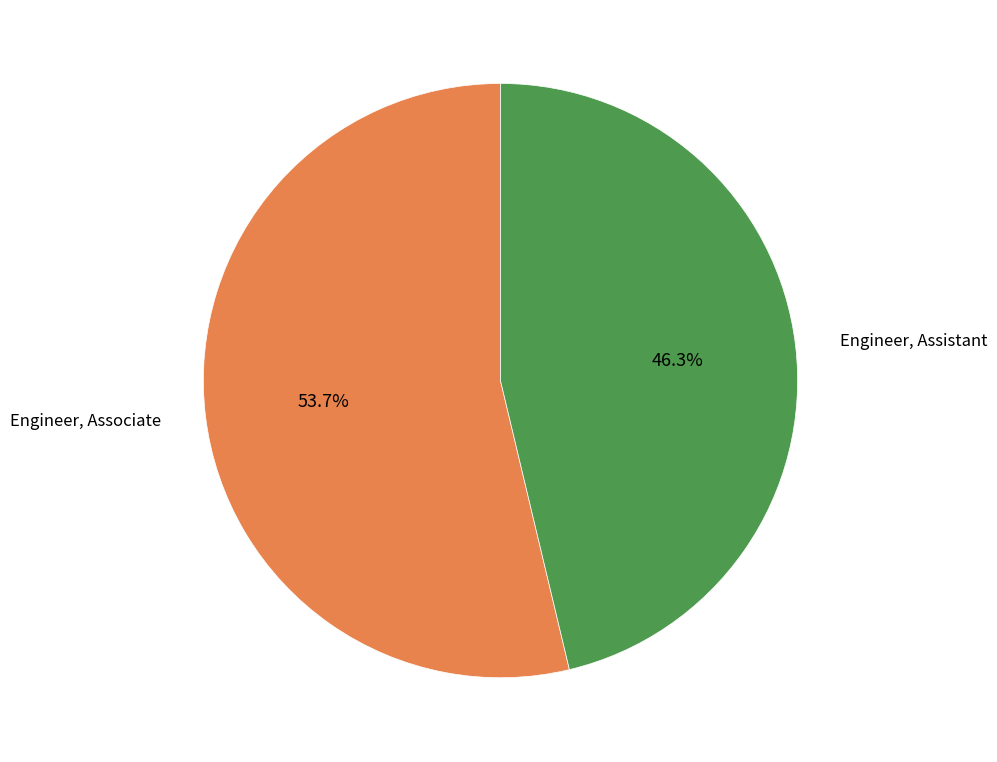

Is there a majority slice in this chart?

Yes